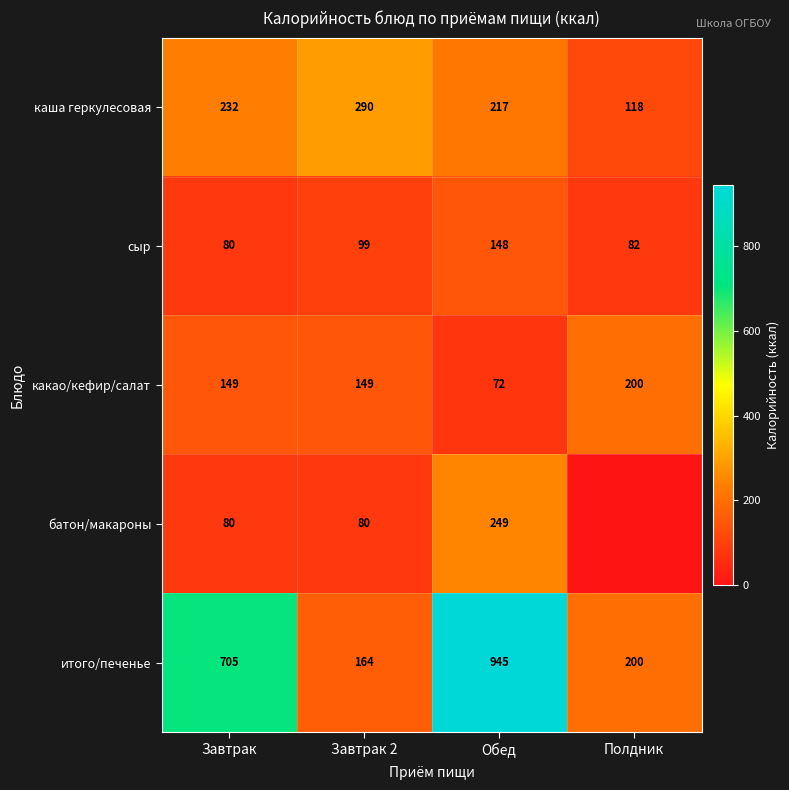

What is the sum of the какао/кефир/салат values at Завтрак and Завтрак 2?

298